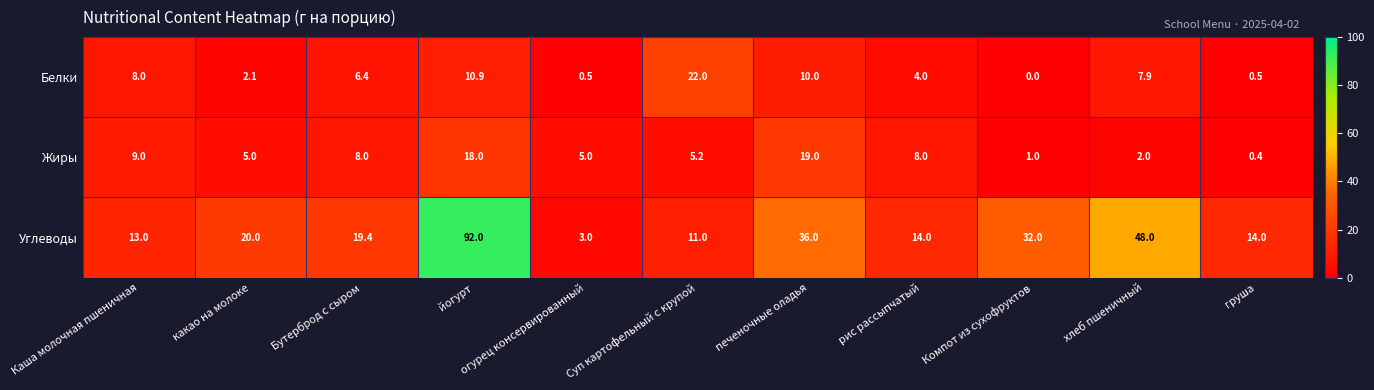

How many values in the Жиры series are below 5?

3